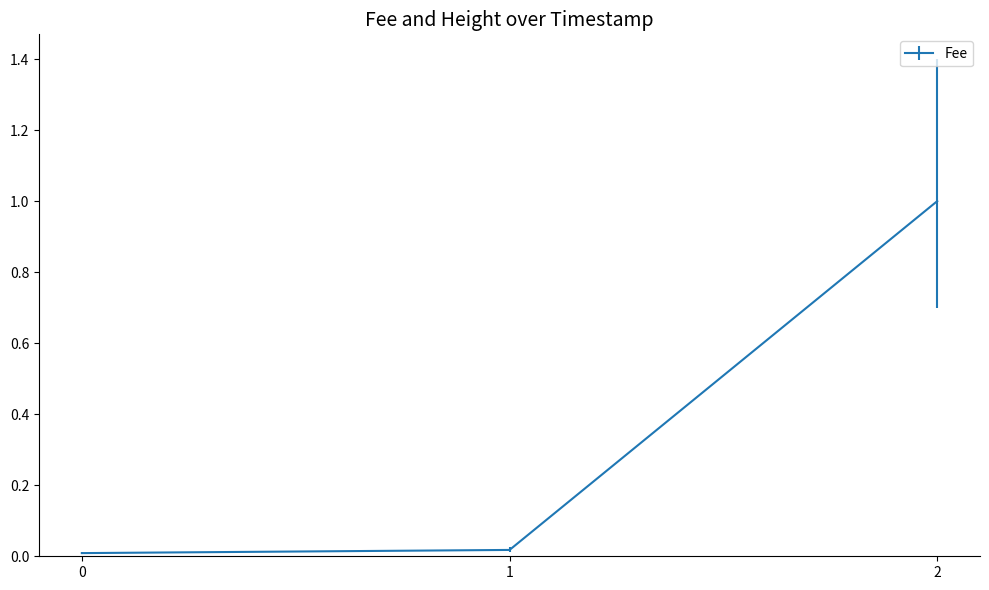

What is the sum of all values?

1.0